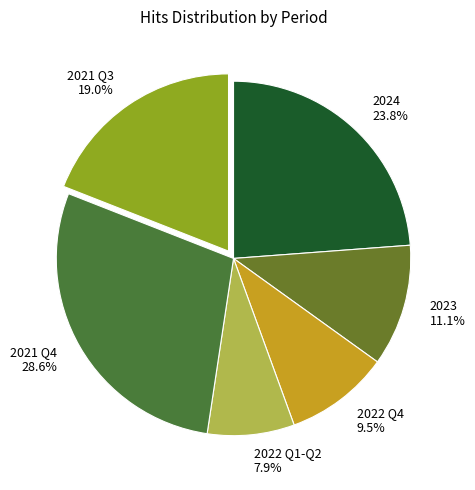

Which category has the biggest portion of the pie?

2021 Q4